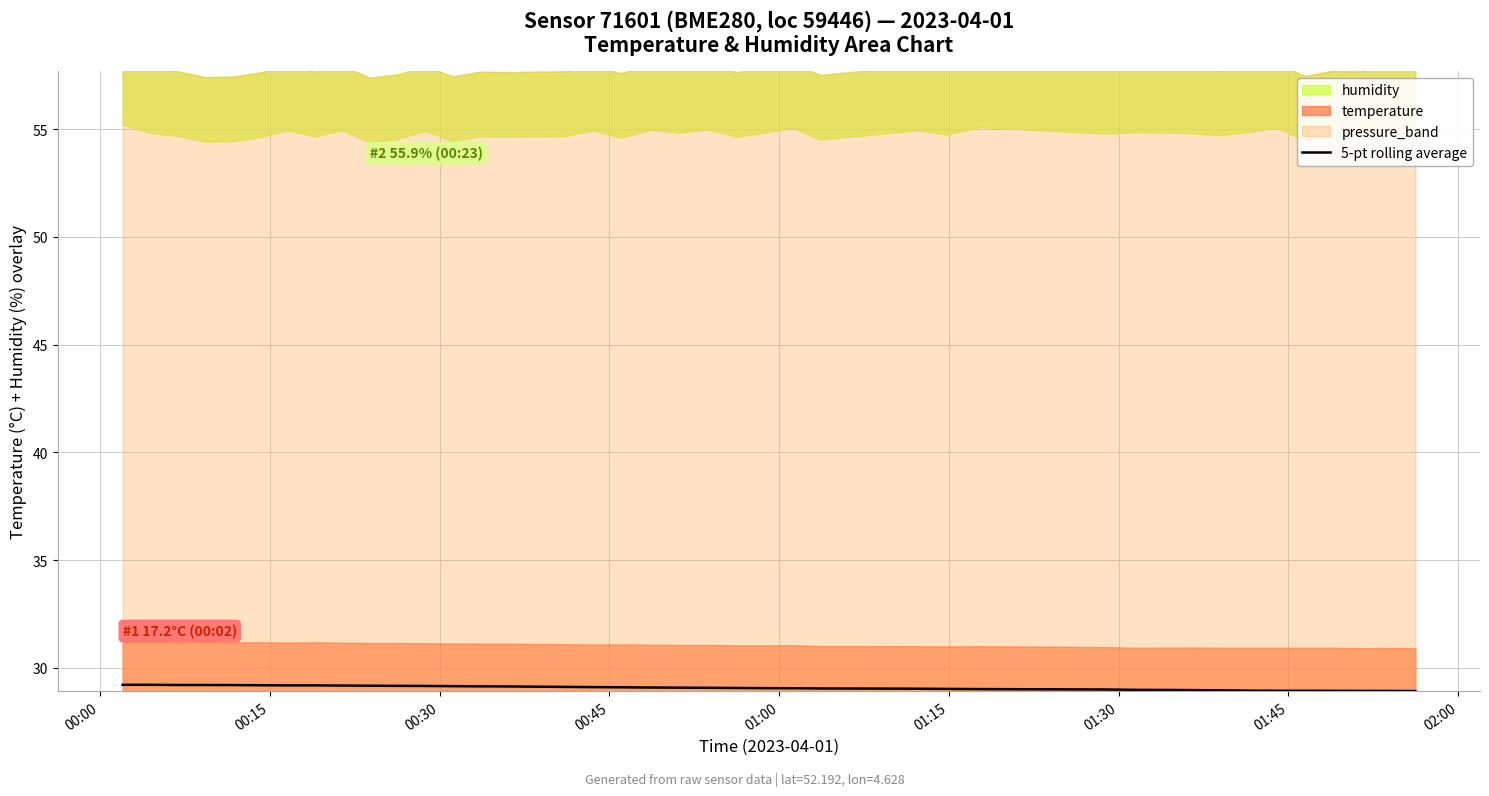

How many lines are shown in the chart?

1